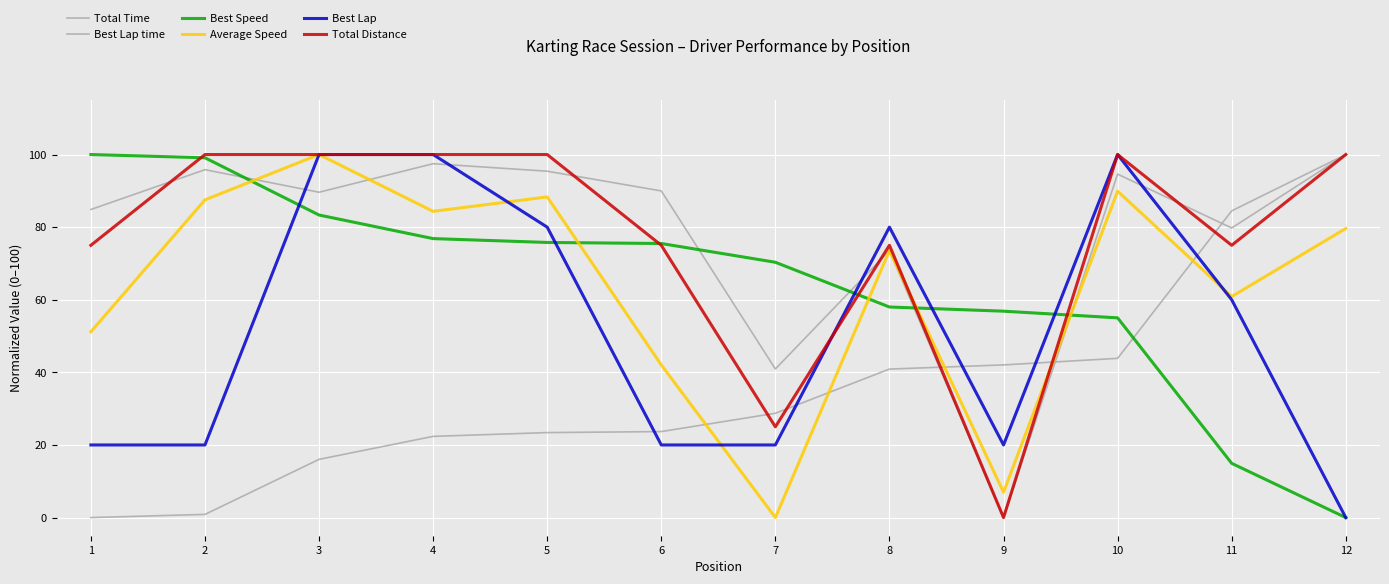

How many positive values does the Total Time series have?

11